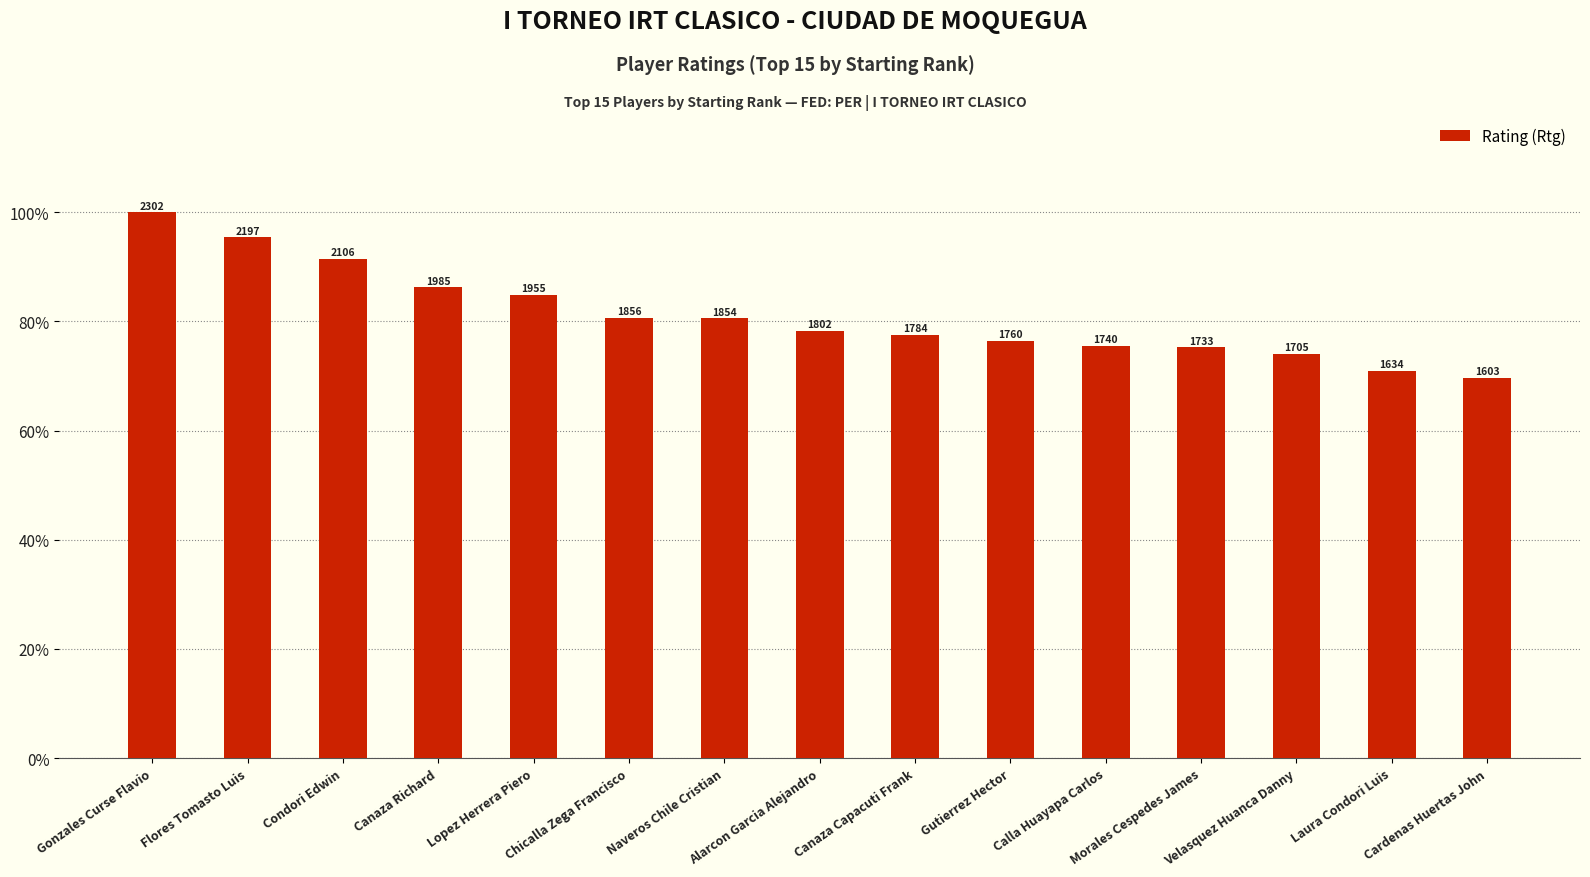

Does the chart contain any negative values?

No